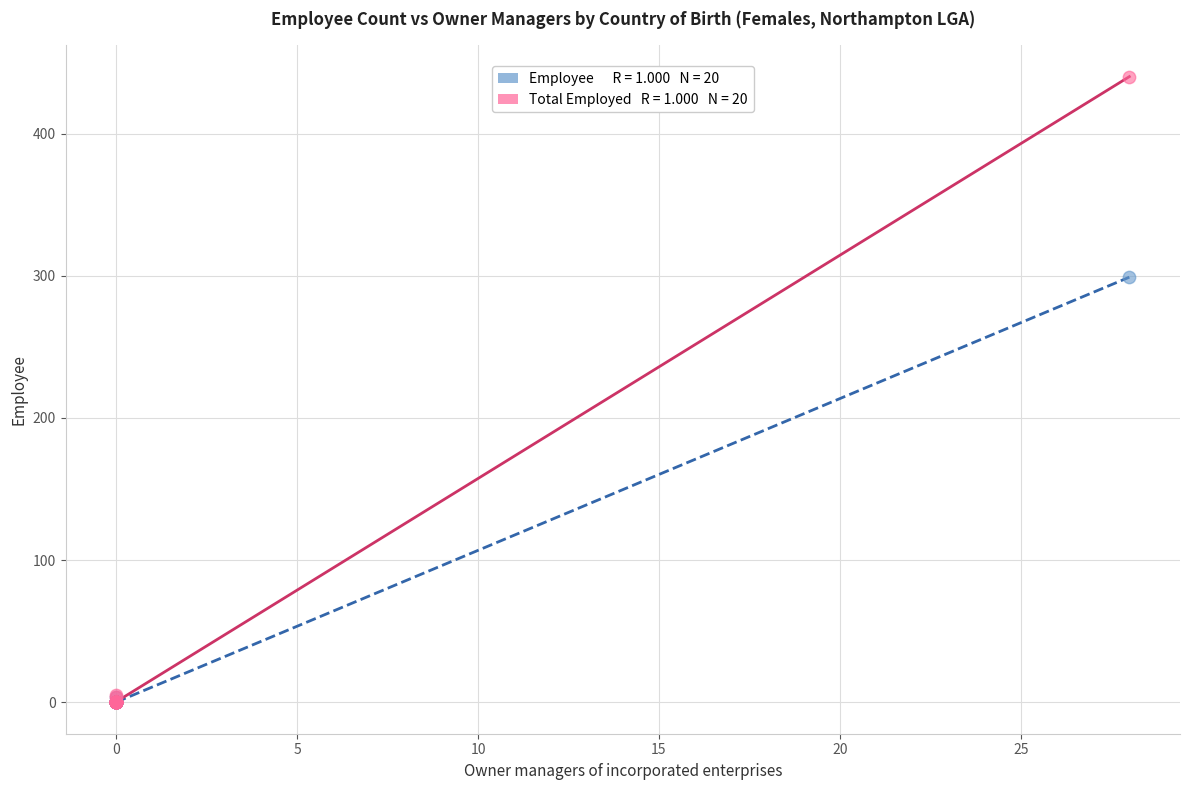

Across all series, what Y value is closest to 220?

299